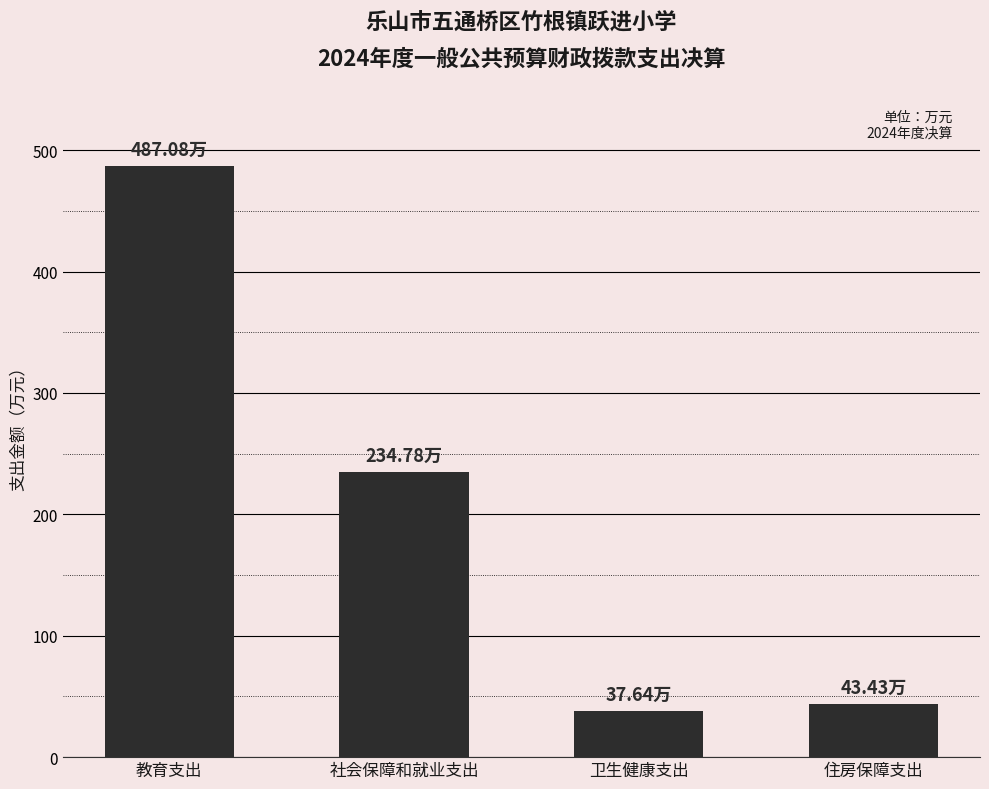

Where does the data first go above 234?

教育支出